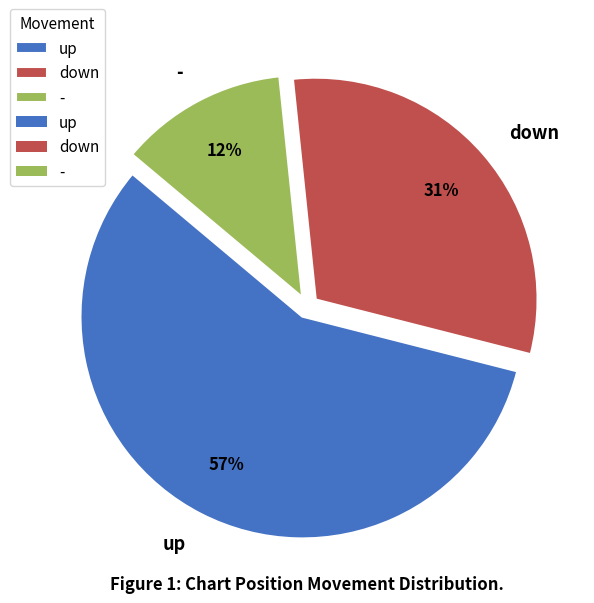

How many segments does this pie chart have?

3